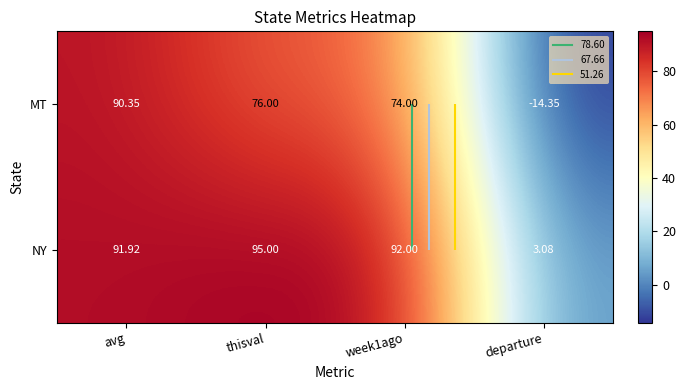

Rank the series by their maximum value, from highest to lowest.

NY, MT